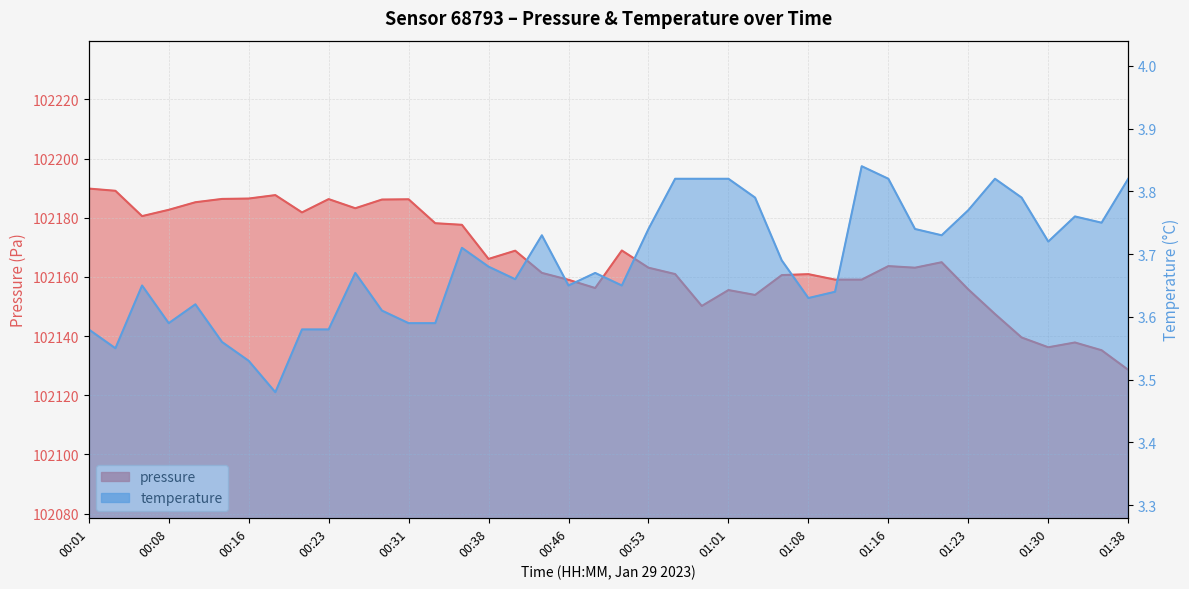

Reading left to right, extract all data points from this chart.

pressure: 102189.8	102189.1	102180.5	102182.7	102185.2	102186.3	102186.5	102187.6	102181.8	102186.3	102183.2	102186.1	102186.2	102178.1	102177.6	102166.1	102168.8	102161.3	102159.0	102156.2	102168.9	102163.1	102160.9	102150.2	102155.5	102153.9	102160.6	102160.9	102159.1	102159.1	102163.6	102163.1	102164.9	102155.8	102147.4	102139.5	102136.2	102137.8	102135.2	102128.6
temperature: 3.6	3.5	3.6	3.6	3.6	3.6	3.5	3.5	3.6	3.6	3.7	3.6	3.6	3.6	3.7	3.7	3.7	3.7	3.6	3.7	3.6	3.7	3.8	3.8	3.8	3.8	3.7	3.6	3.6	3.8	3.8	3.7	3.7	3.8	3.8	3.8	3.7	3.8	3.8	3.8